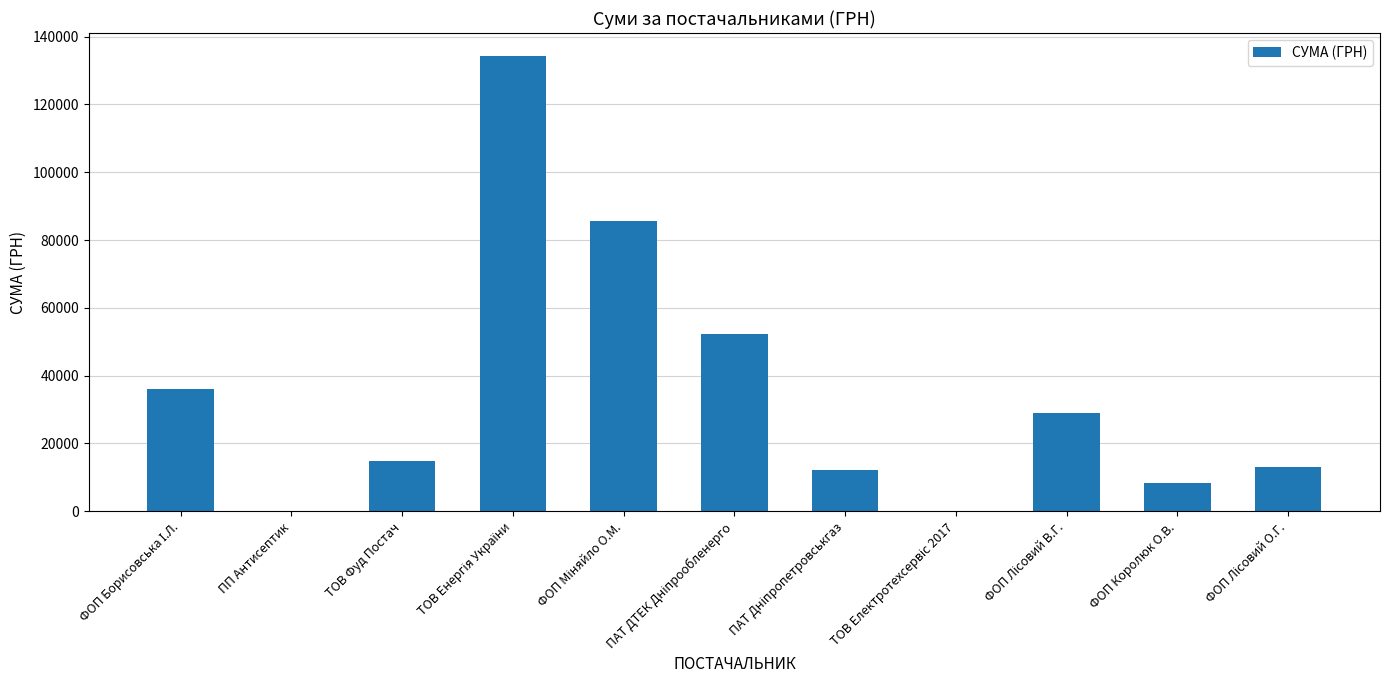

The chart shows a value of 8259.6 at ФОП Королюк О.В.. True or false?

True